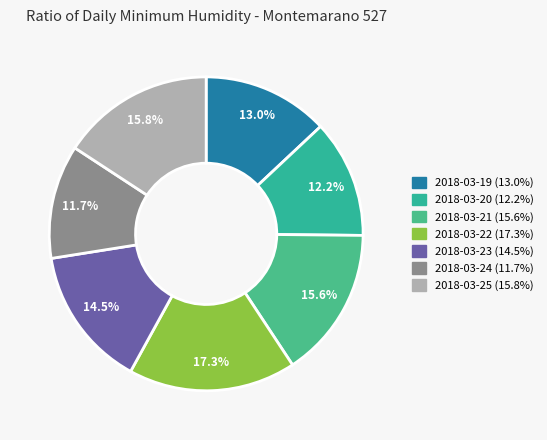

True or false: 2018-03-22 accounts for 28% of the total.

False